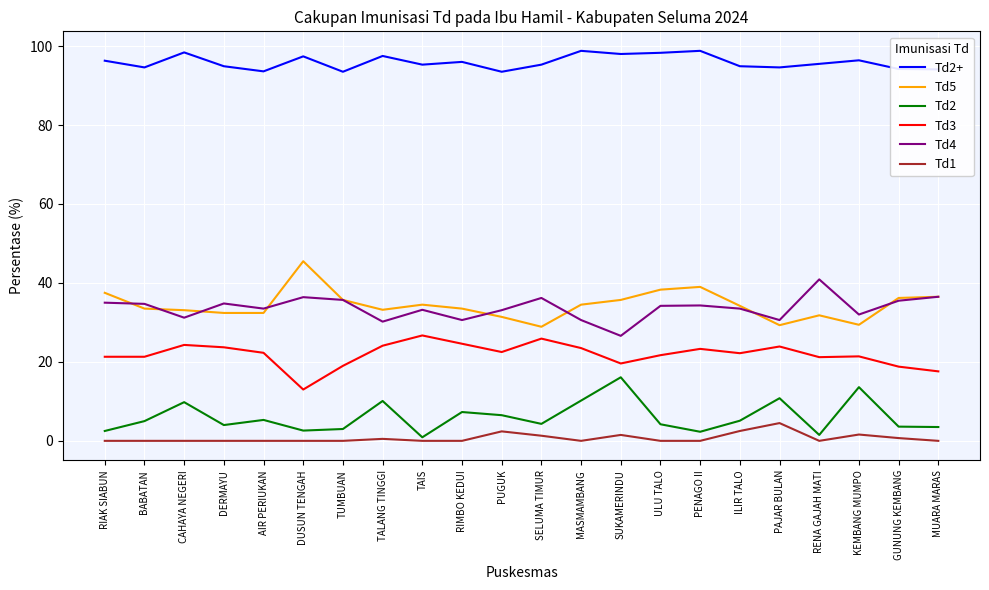

Does the chart display data point markers on the line(s)?

No